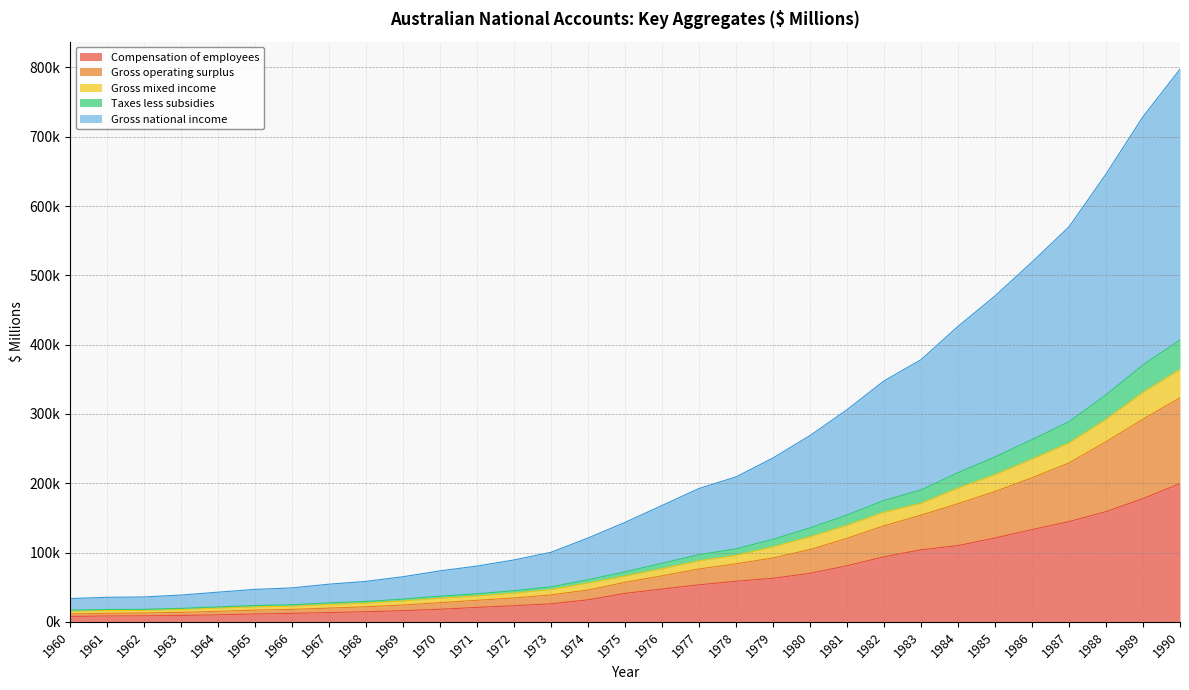

The Taxes less subsidies series shows 238172 at 1976. True or false?

False